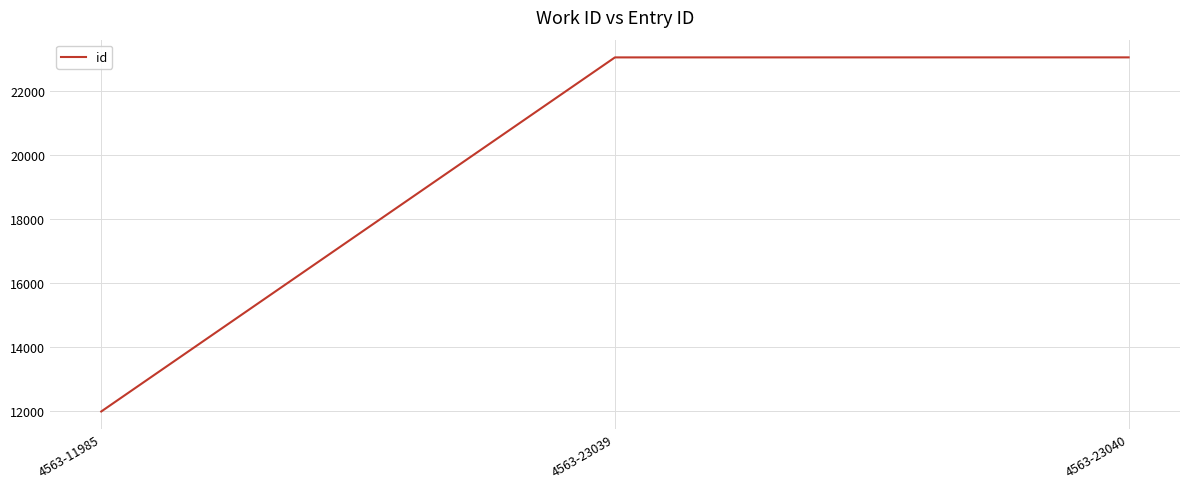

What value does the data have at 4563-11985?

11985